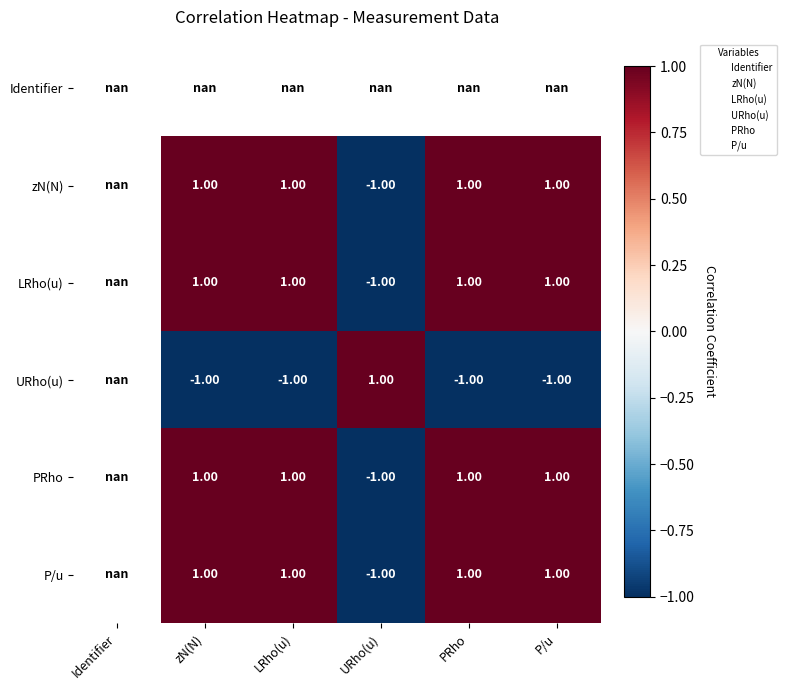

Where does the zN(N) series first go above 0?

zN(N)